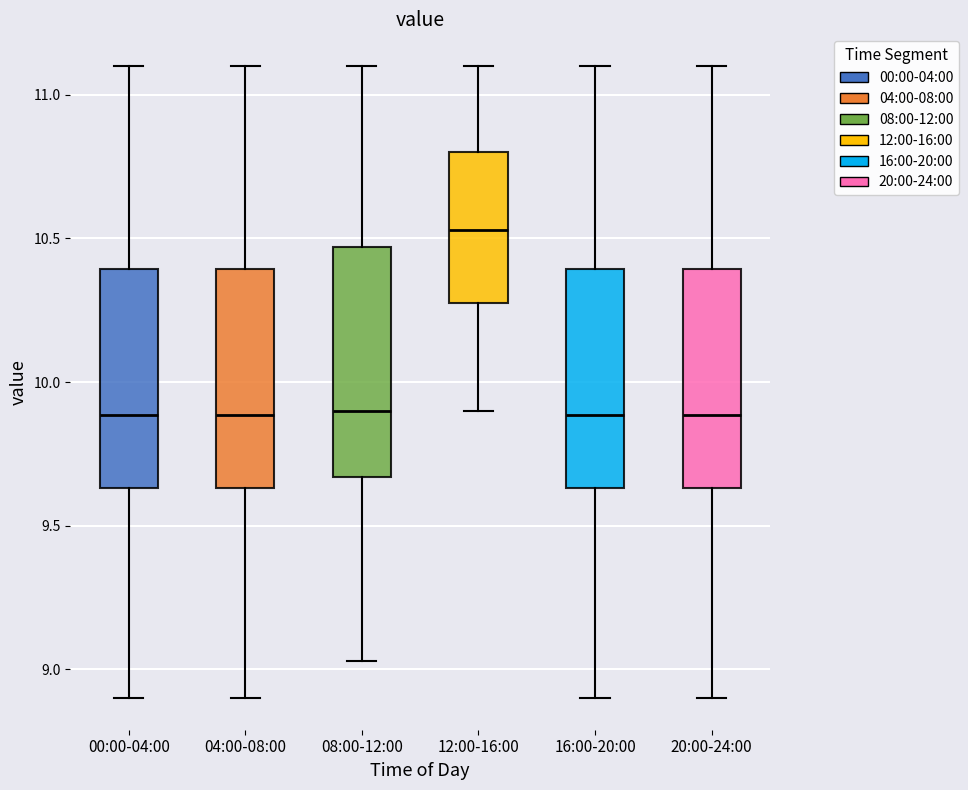

Which box's median line is the highest?

12:00-16:00